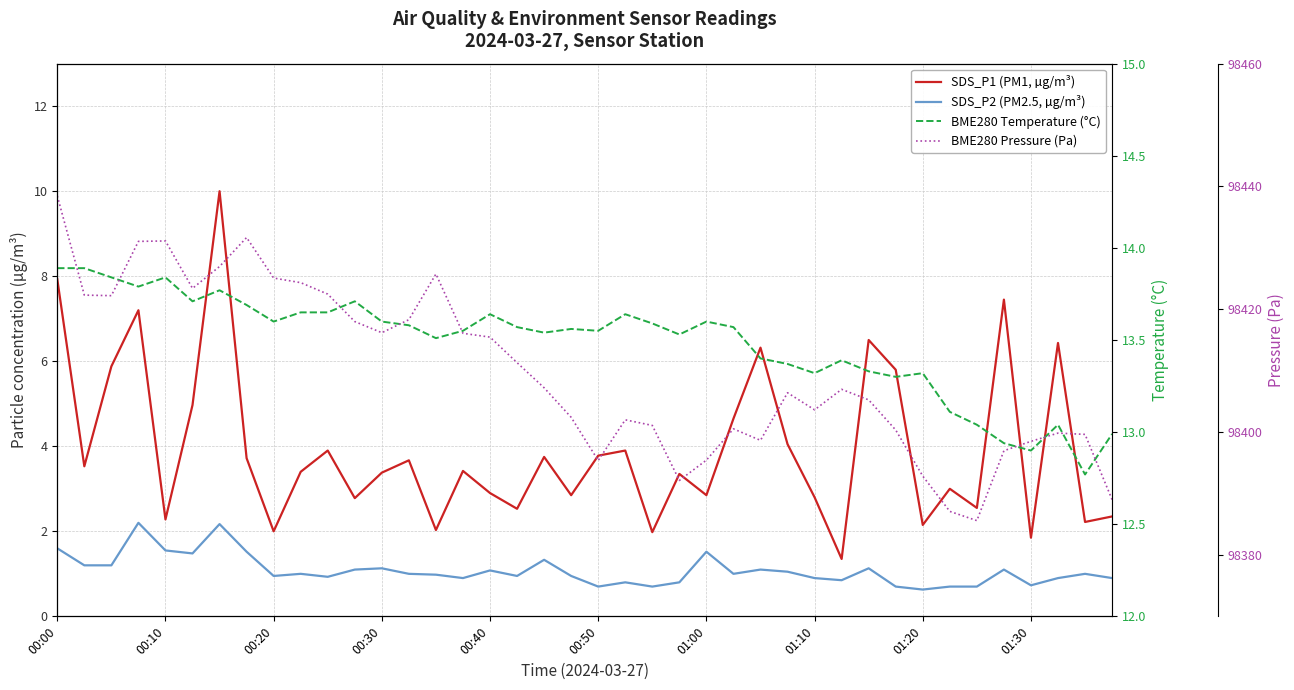

True or false: SDS_P1 (PM1, µg/m³) and BME280 Temperature (°C) intersect in this chart.

False